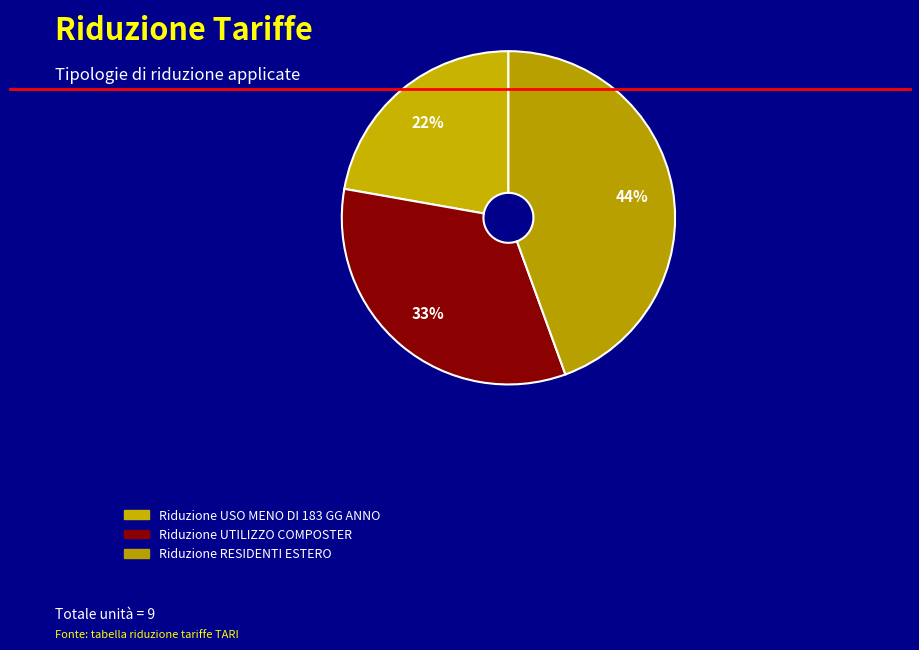

Is it true that Riduzione UTILIZZO COMPOSTER is 33% of the pie?

True